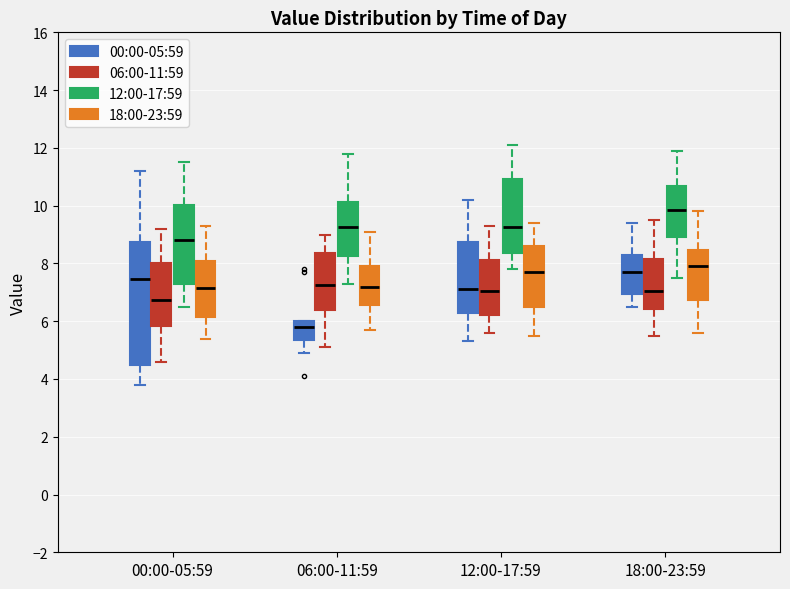

Reading left to right, transcribe this box plot: for each box, give where its median line is, the range the box spans, and where its two whiskers end, as read against the y-axis. The values are not printed on the chart, so give them approximately, as read against the axis.

00:00-05:59 (00:00-05:59): median 7.4, box 4.4 to 8.8, whiskers 3.8 to 11.2
00:00-05:59 (06:00-11:59): median 6.8, box 5.8 to 8.0, whiskers 4.6 to 9.2
00:00-05:59 (12:00-17:59): median 8.8, box 7.4 to 10.0, whiskers 6.6 to 11.6
00:00-05:59 (18:00-23:59): median 7.2, box 6.2 to 8.2, whiskers 5.4 to 9.4
06:00-11:59 (00:00-05:59): median 5.8, box 5.4 to 6.0, whiskers 5.0 to 6.0
06:00-11:59 (06:00-11:59): median 7.2, box 6.4 to 8.4, whiskers 5.2 to 9.0
06:00-11:59 (12:00-17:59): median 9.2, box 8.2 to 10.2, whiskers 7.4 to 11.8
06:00-11:59 (18:00-23:59): median 7.2, box 6.6 to 8.0, whiskers 5.8 to 9.2
12:00-17:59 (00:00-05:59): median 7.2, box 6.2 to 8.8, whiskers 5.4 to 10.2
12:00-17:59 (06:00-11:59): median 7.0, box 6.2 to 8.2, whiskers 5.6 to 9.4
12:00-17:59 (12:00-17:59): median 9.2, box 8.4 to 11.0, whiskers 7.8 to 12.2
12:00-17:59 (18:00-23:59): median 7.8, box 6.6 to 8.6, whiskers 5.6 to 9.4
18:00-23:59 (00:00-05:59): median 7.8, box 7.0 to 8.4, whiskers 6.6 to 9.4
18:00-23:59 (06:00-11:59): median 7.0, box 6.4 to 8.2, whiskers 5.6 to 9.6
18:00-23:59 (12:00-17:59): median 9.8, box 9.0 to 10.6, whiskers 7.6 to 12.0
18:00-23:59 (18:00-23:59): median 8.0, box 6.8 to 8.4, whiskers 5.6 to 9.8